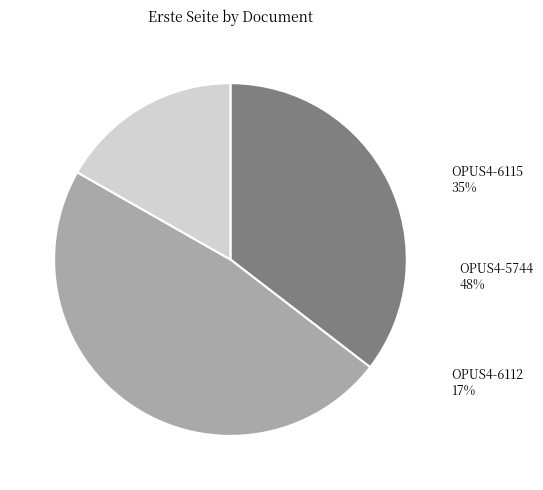

How many segments does this pie chart have?

3